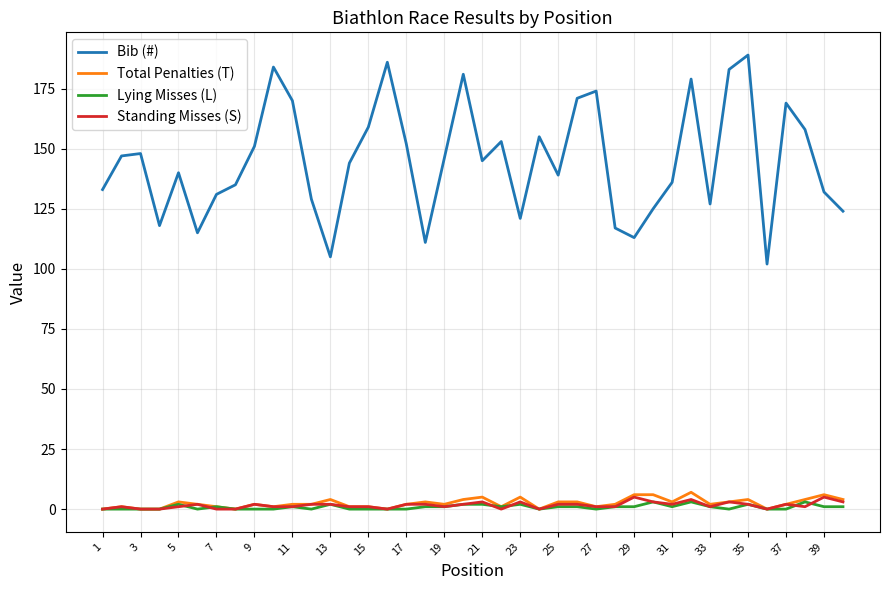

Which series has the widest spread of values?

Bib (#)